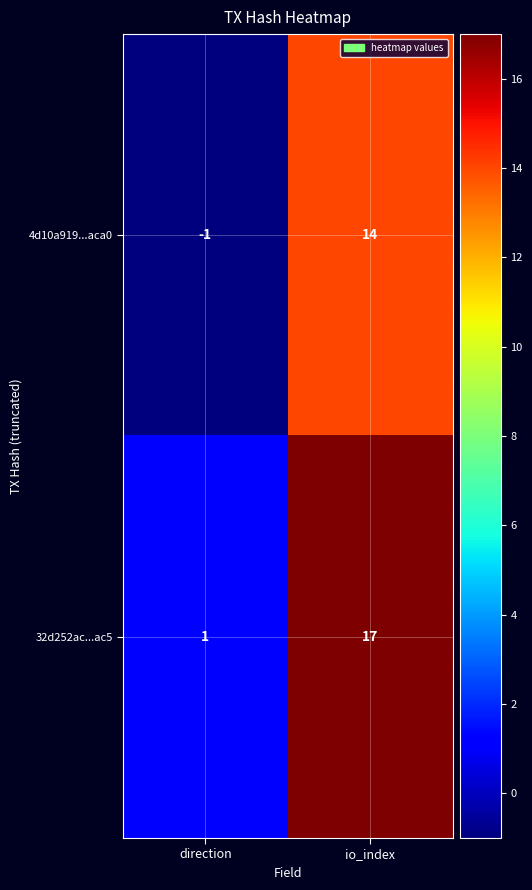

Is it true that 4d10a919...aca0 equals -1 at direction?

True